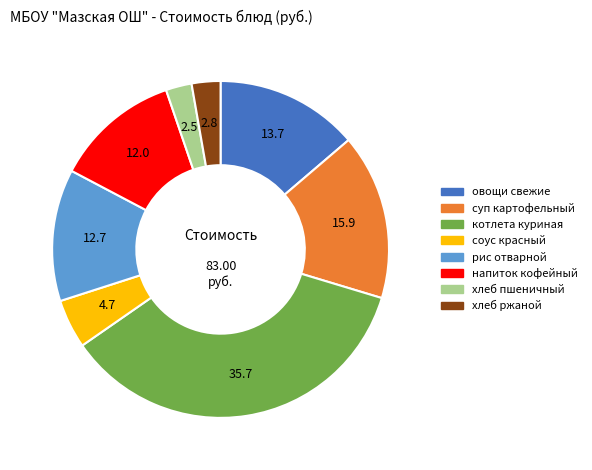

The хлеб пшеничный slice represents 2% of the pie. True or false?

True